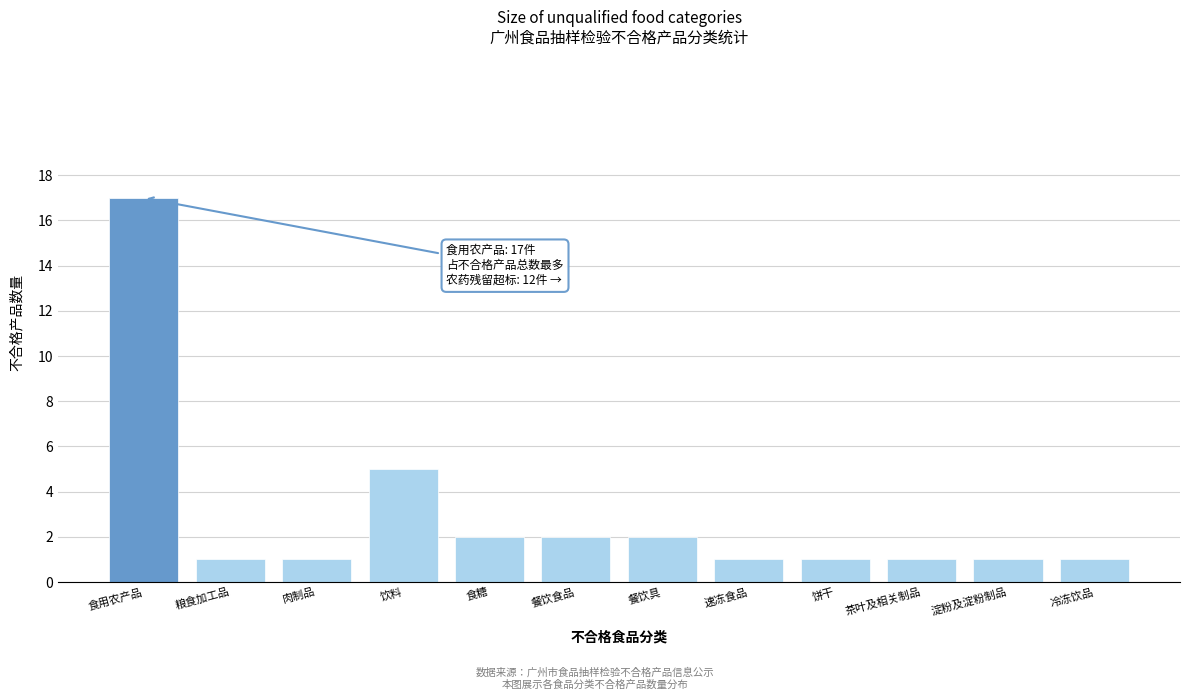

Reading left to right, extract all data points from this chart.

食用农产品=17	粮食加工品=1	肉制品=1	饮料=5	食糖=2	餐饮食品=2	餐饮具=2	速冻食品=1	饼干=1	茶叶及相关制品=1	淀粉及淀粉制品=1	冷冻饮品=1